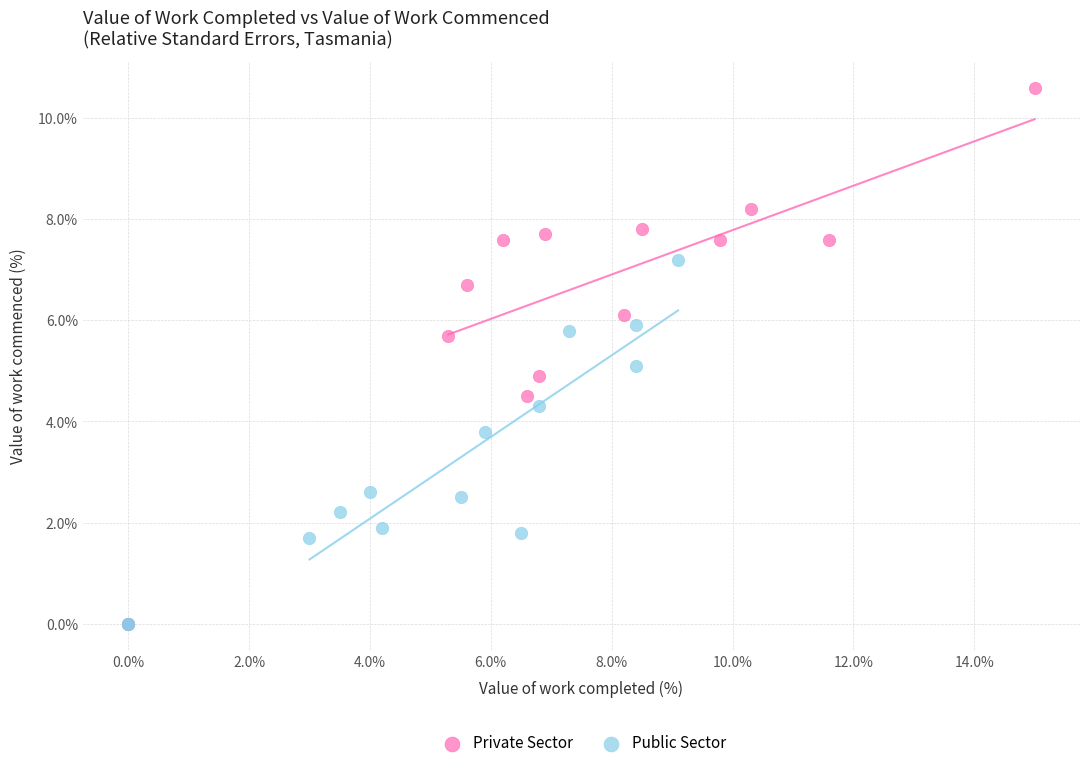

Which series has the largest Y range (max minus min)?

Private Sector